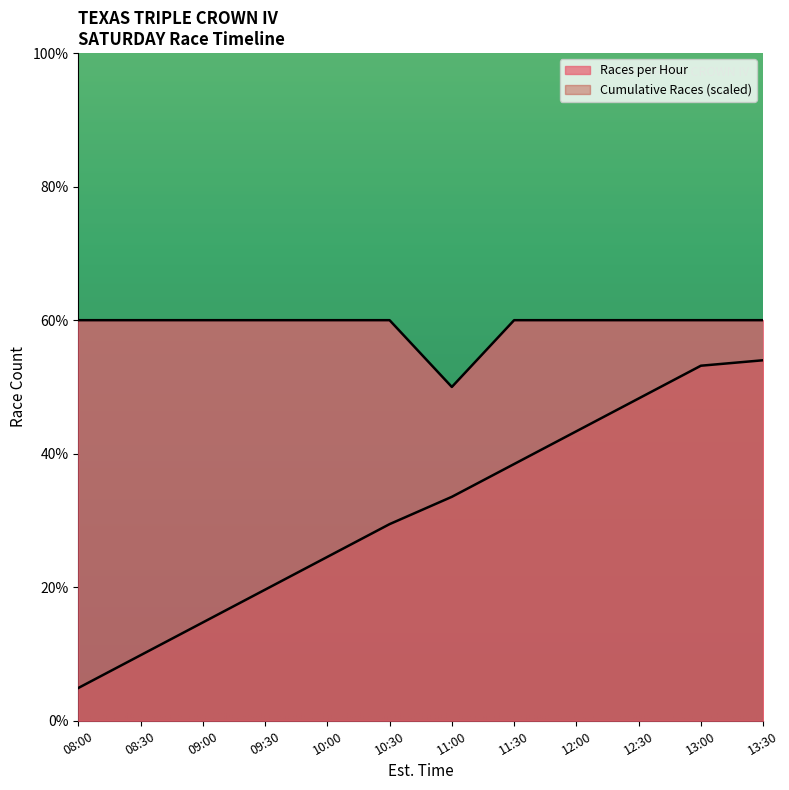

At which category is the sum across all series the highest?

13:30